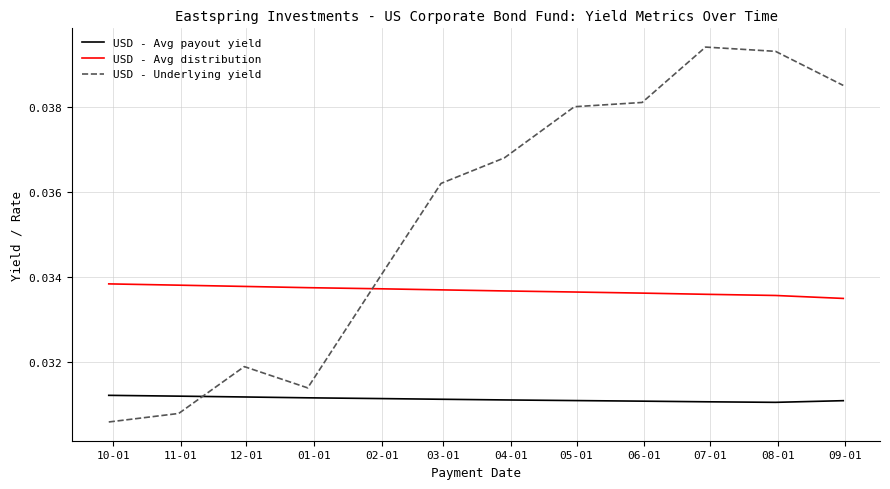

Which series has the largest range (max minus min)?

USD - Underlying yield